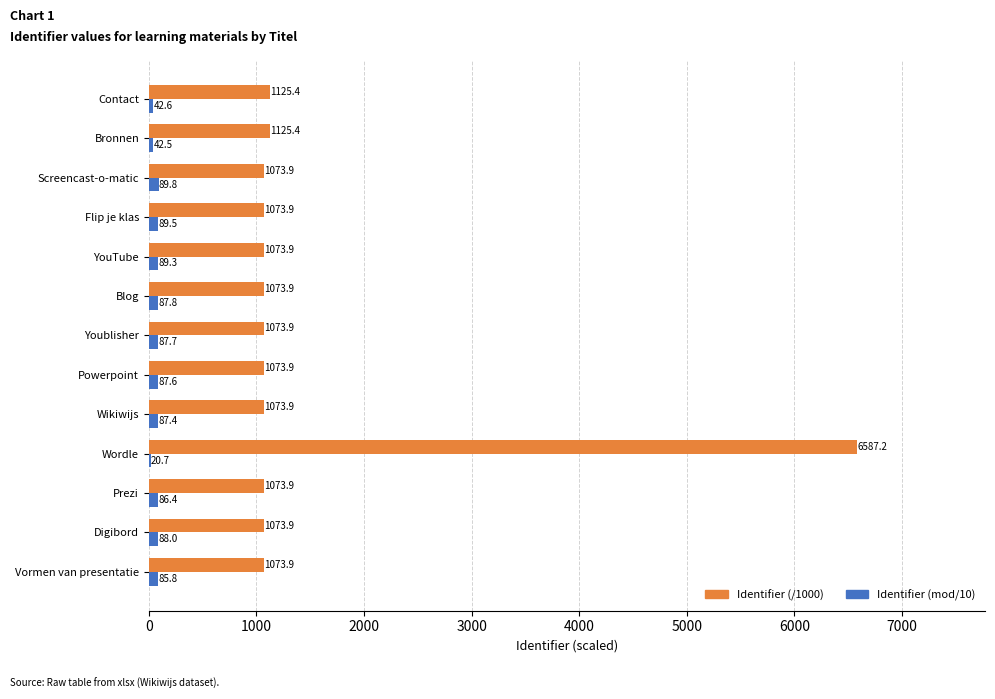

At which category does the chart reach its peak across all series?

Wordle